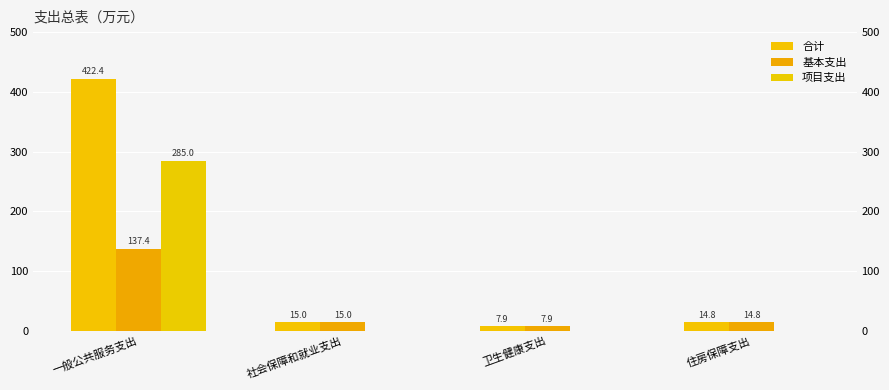

Where does the 基本支出 series first go above 15?

一般公共服务支出